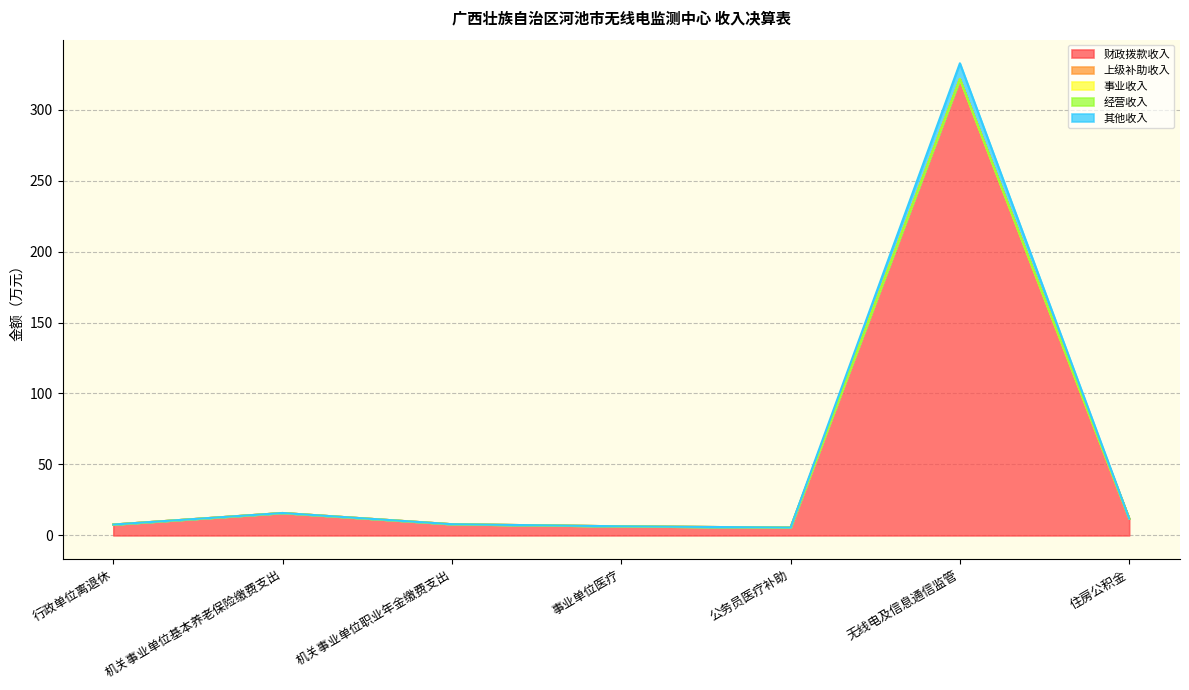

Does the chart have visible grid lines?

Yes